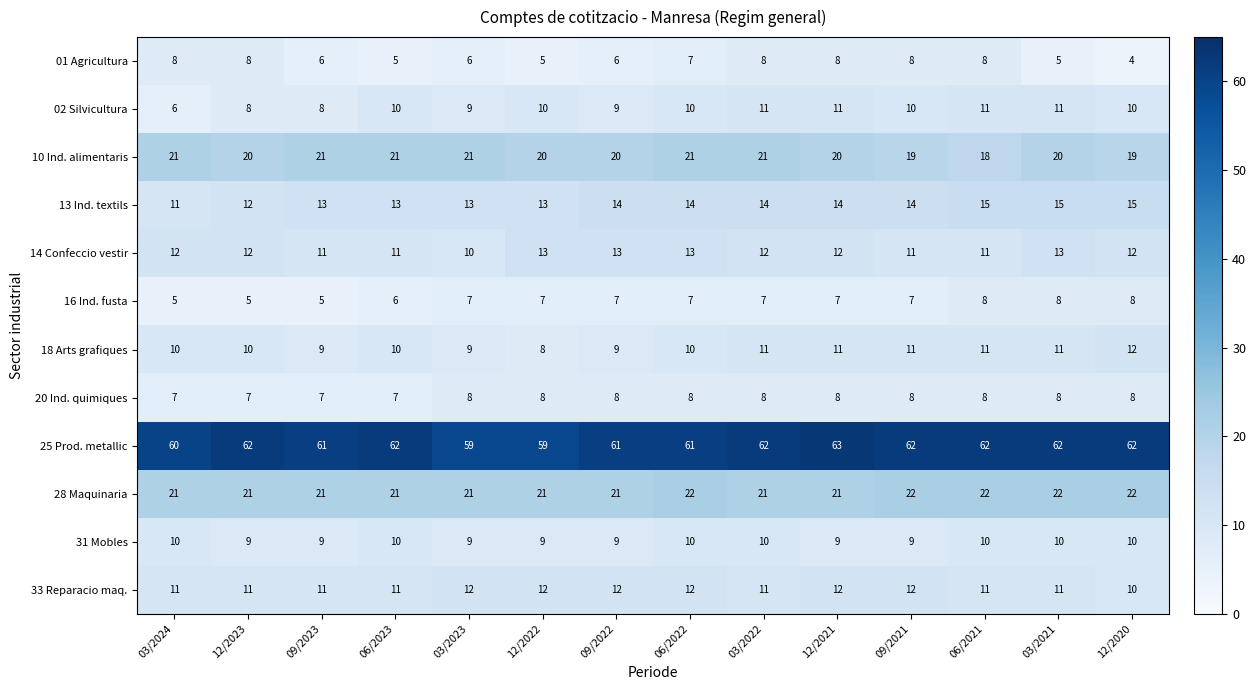

True or false: 16 Ind. fusta has a value of 4 at 06/2022.

False